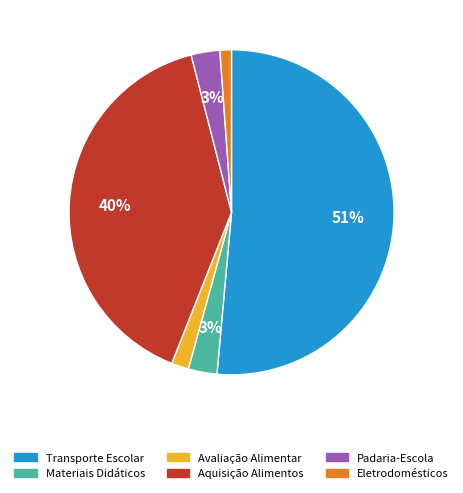

Do Padaria-Escola and Aquisição Alimentos together represent more than half of the pie?

No